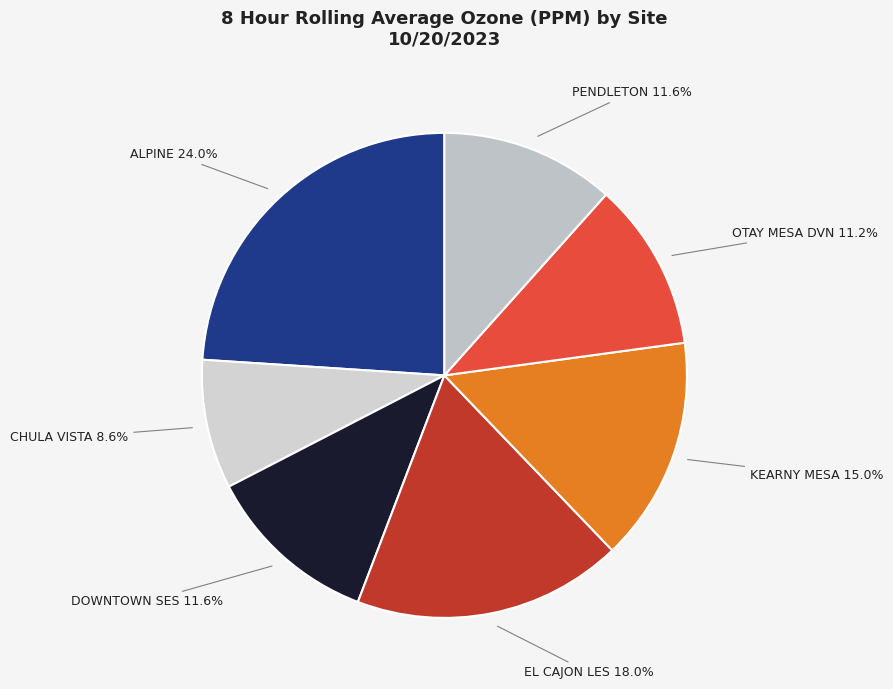

True or false: DOWNTOWN SES accounts for 12% of the total.

True